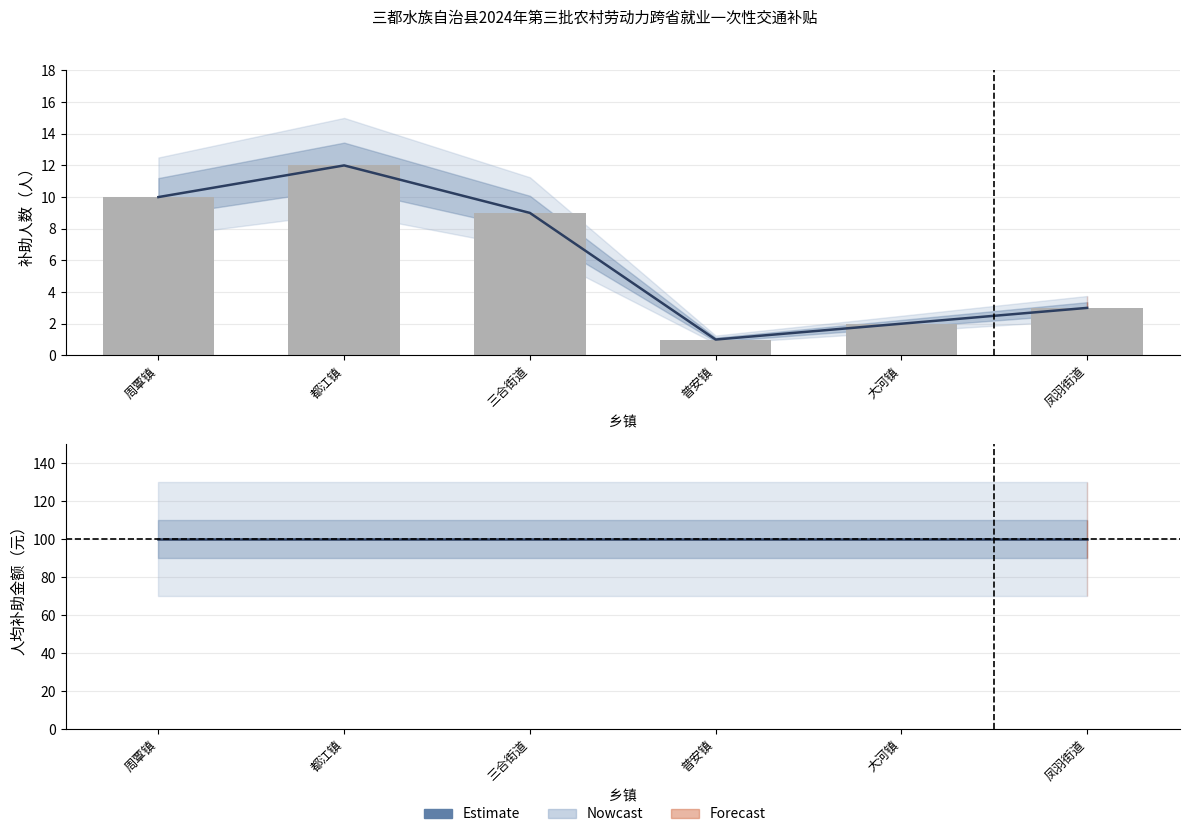

Is the value of 补助人数 at 都江镇 greater than the value of Estimate at 凤羽街道?

No